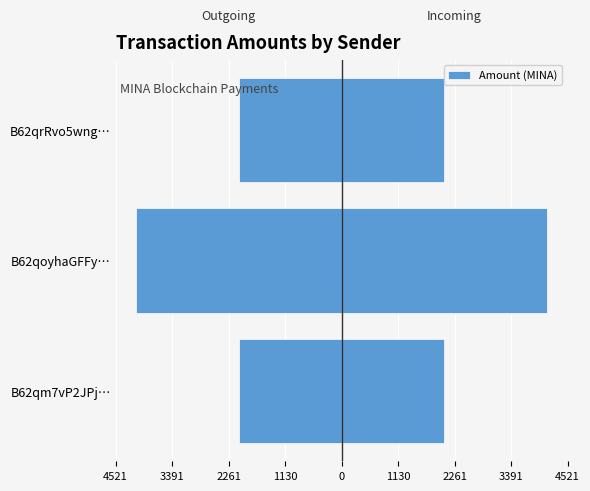

What is the difference between the maximum and minimum values?

2055.1